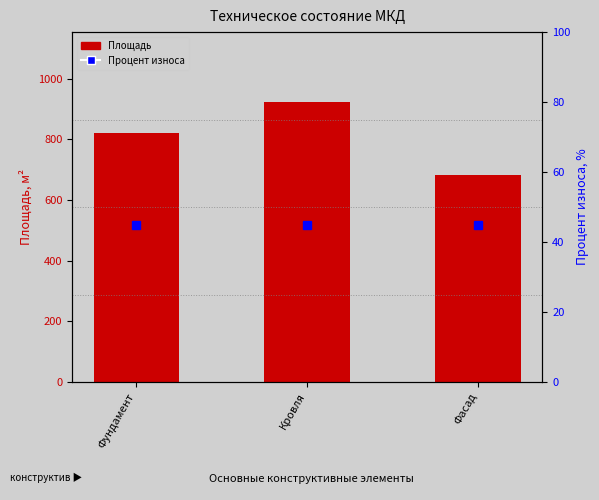

List the labels in order of Площадь value, largest first.

Кровля, Фундамент, Фасад